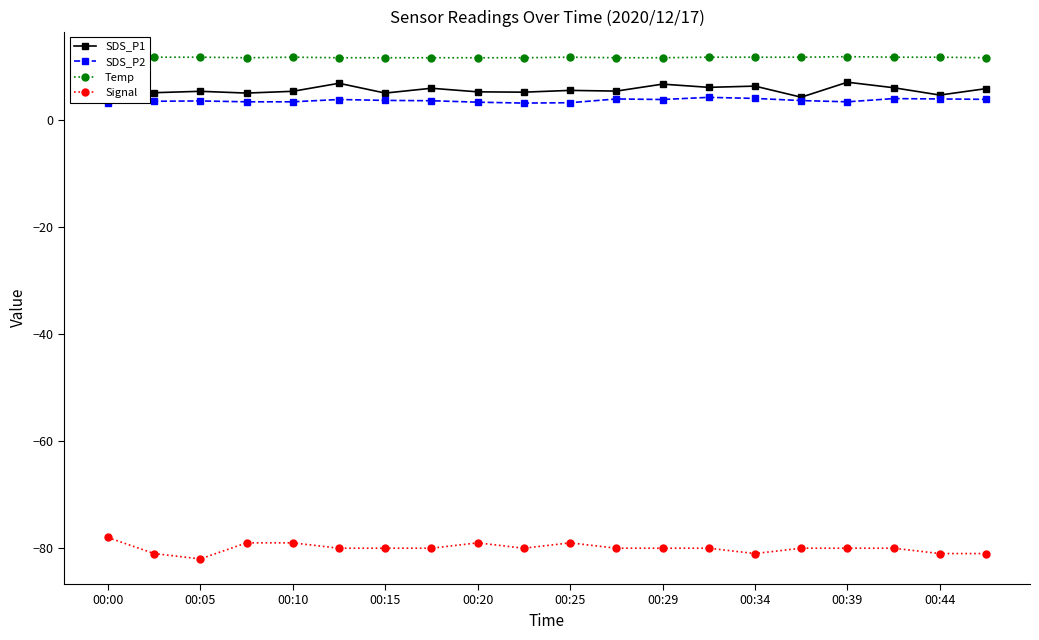

What is the value of the SDS_P2 point at the 10th from the left?

3.1